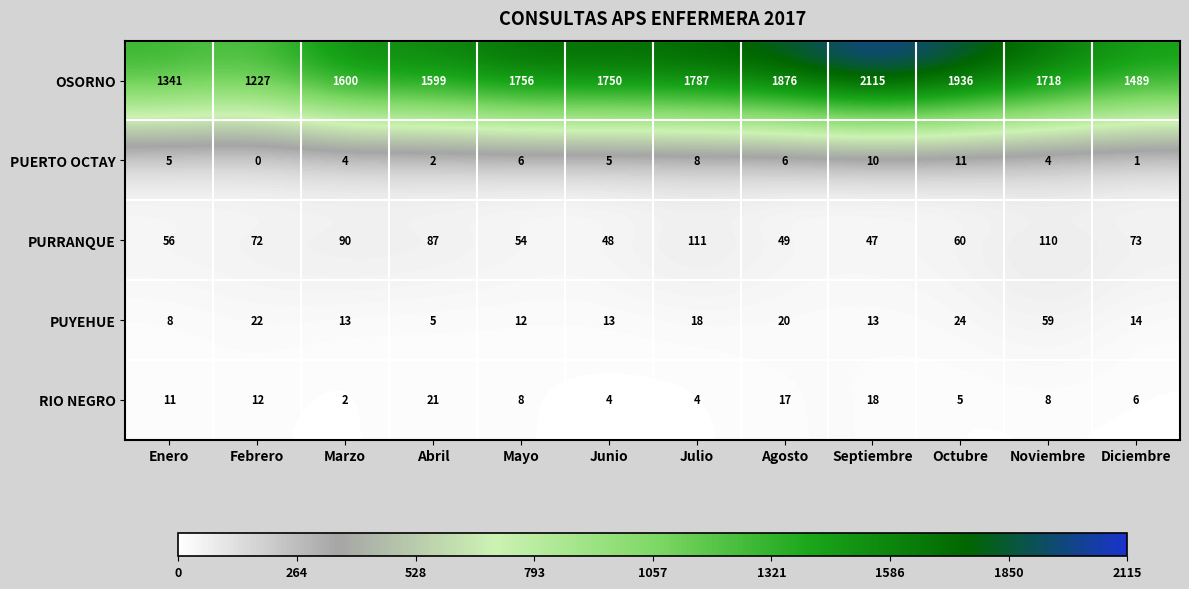

What is the maximum value shown in the chart?

2115